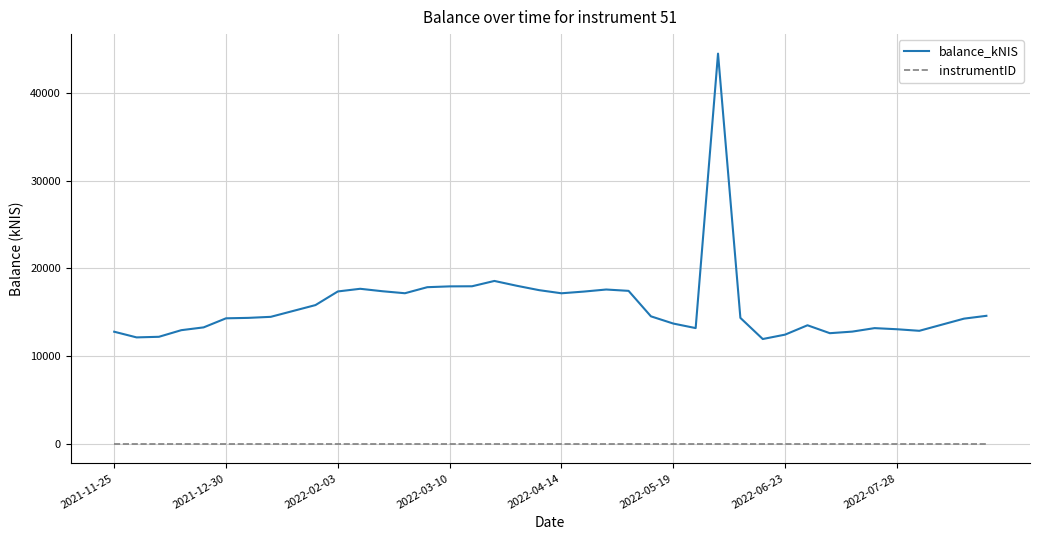

What are all the series names shown in the legend?

balance_kNIS, instrumentID